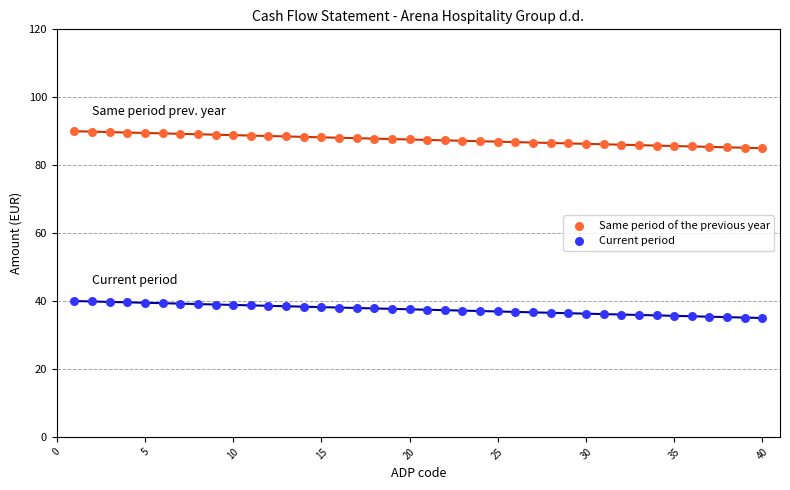

Which series contains the highest Y value?

Same period of the previous year